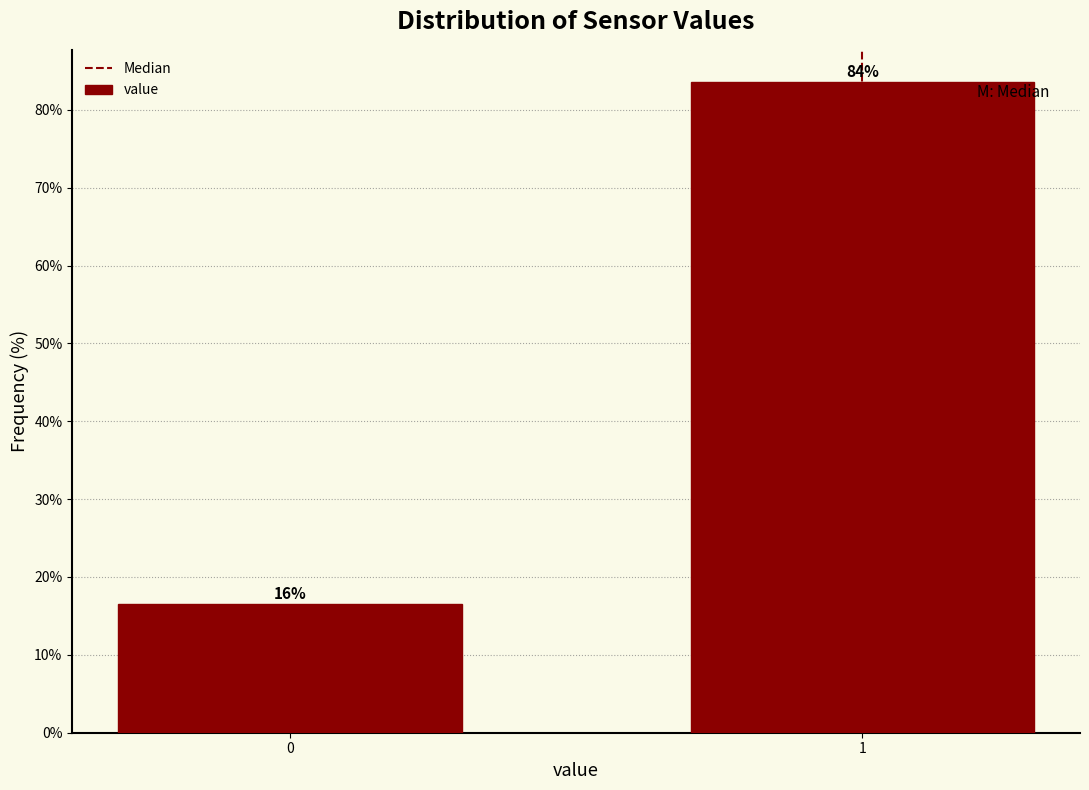

Does the chart contain any negative values?

No